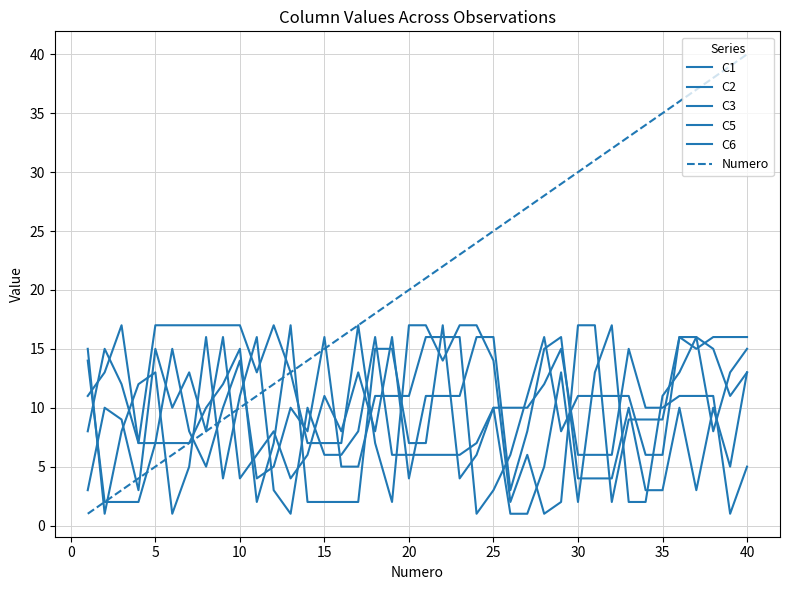

How many lines are shown in the chart?

6